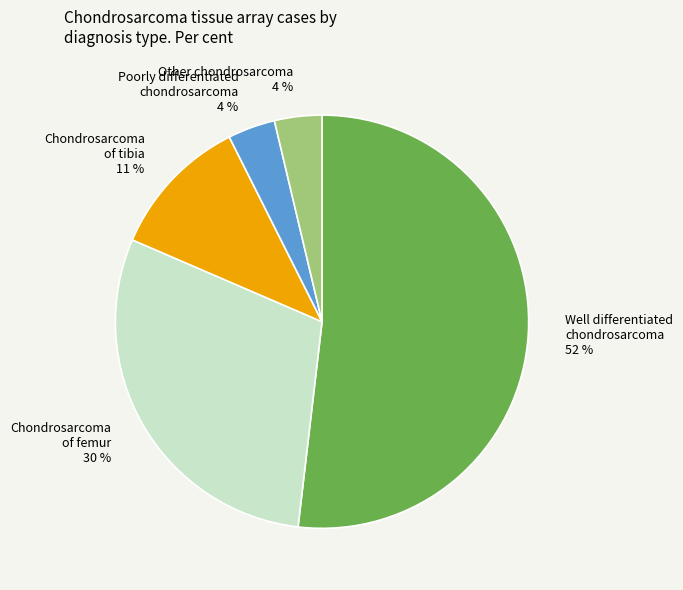

What is the largest slice in the pie chart?

Well differentiated chondrosarcoma 52 %